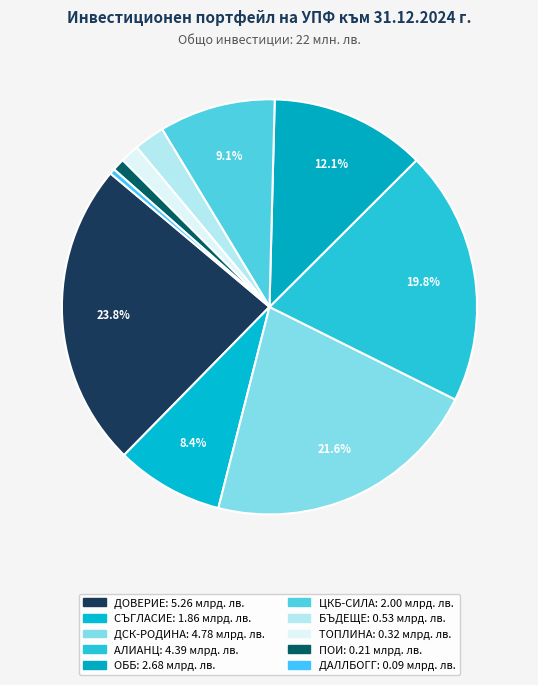

Count the number of slices in the pie.

10